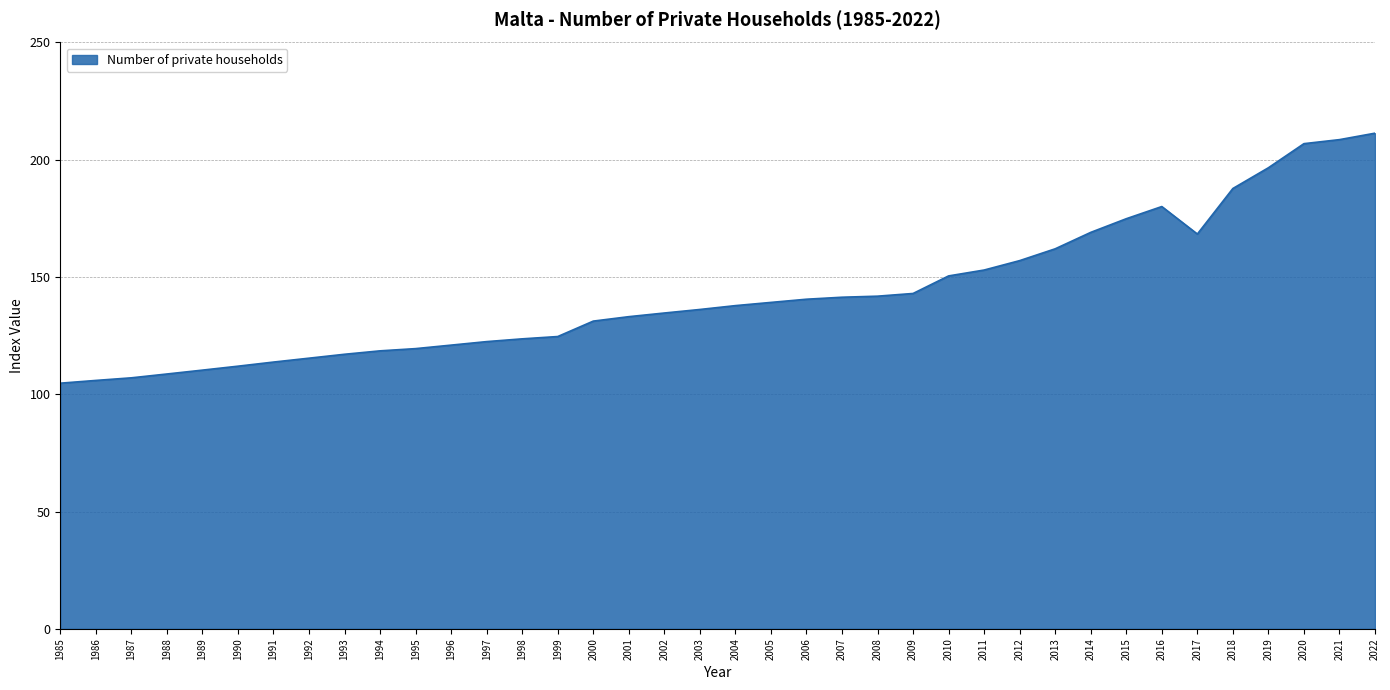

True or false: the data shows 187.4 at 1985.

False